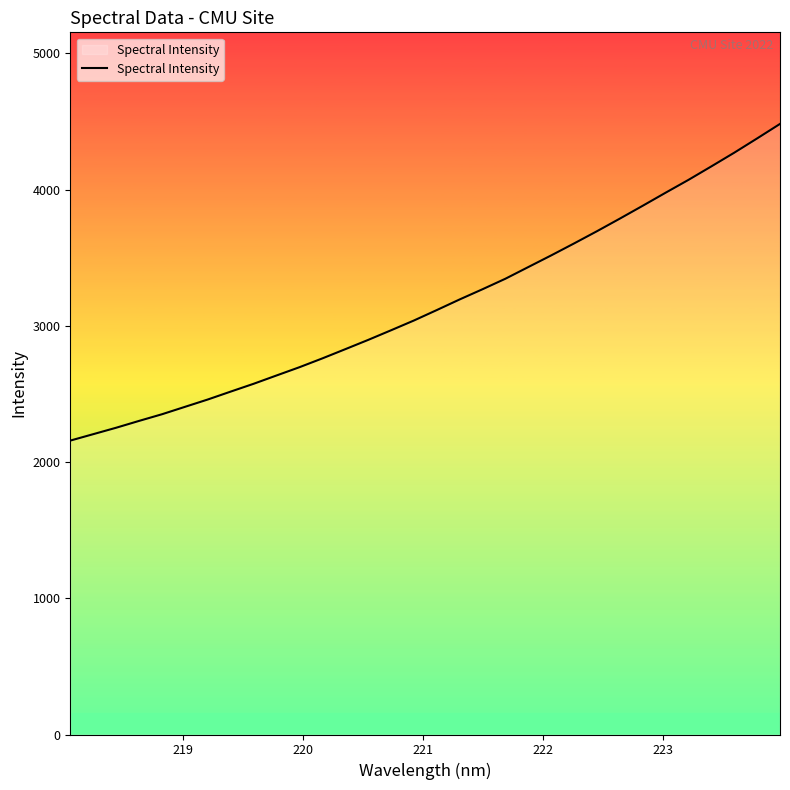

What is the difference between the maximum and minimum values?

2324.9